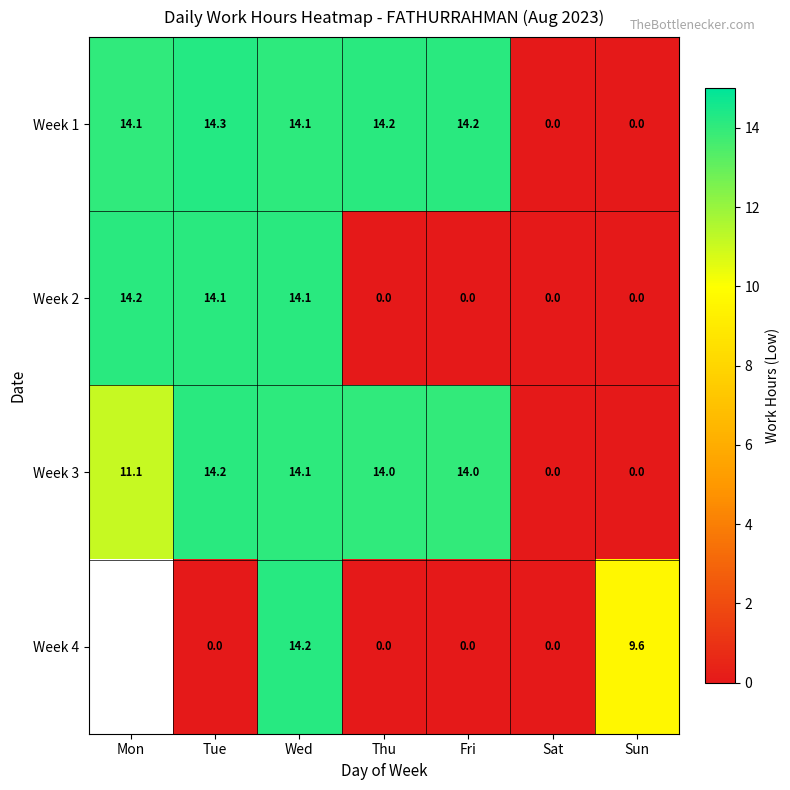

True or false: Week 1 has a value of 14.3 at Tue.

True